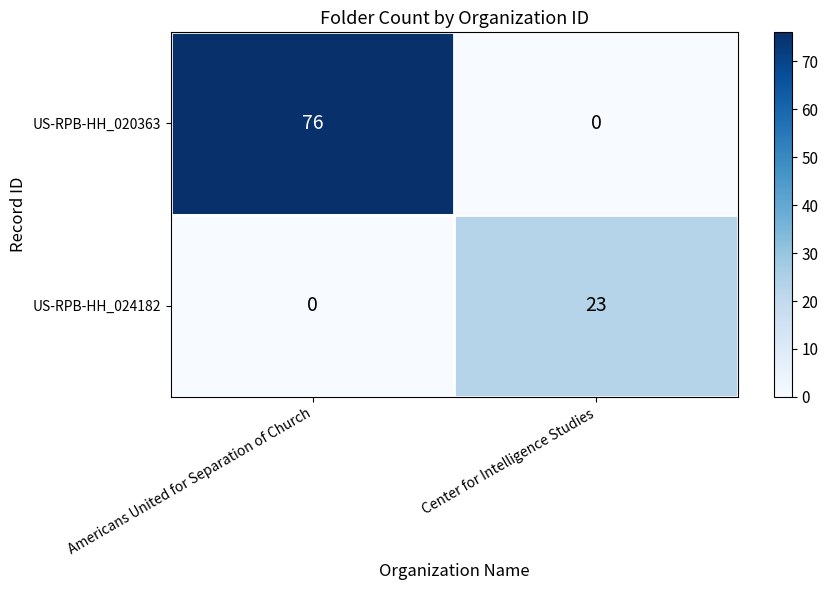

Reading left to right, what are all the values shown in this chart?

US-RPB-HH_020363: 76	0
US-RPB-HH_024182: 0	23